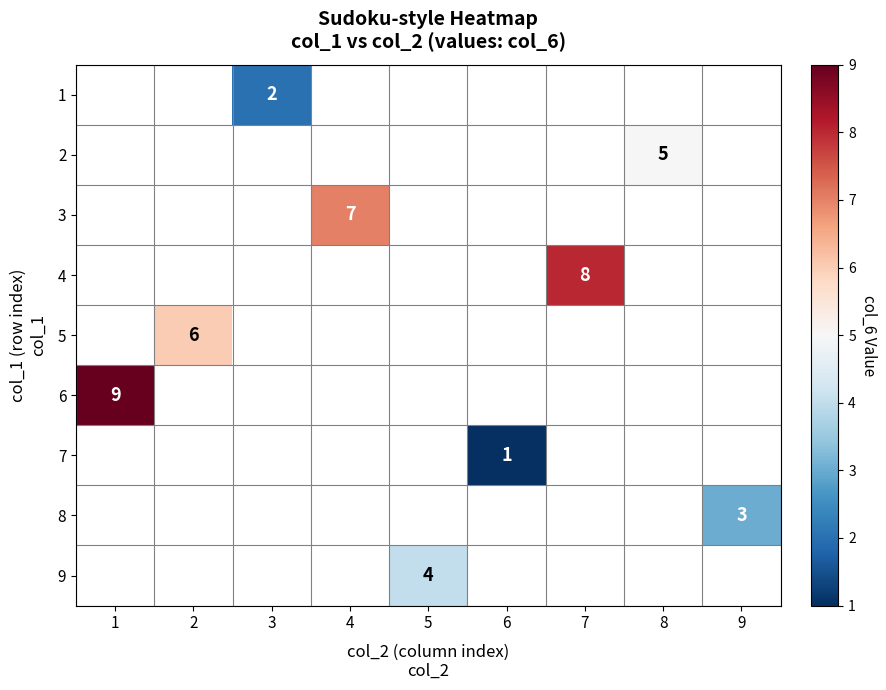

Is it true that 3 equals 9 at 4?

False